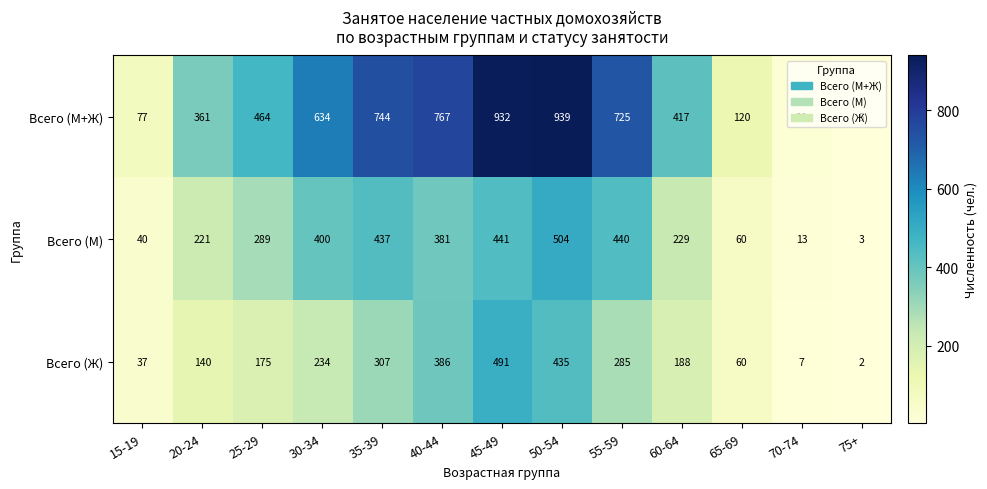

At 40-44, list the series in order from largest to smallest.

Всего (М+Ж), Всего (Ж), Всего (М)